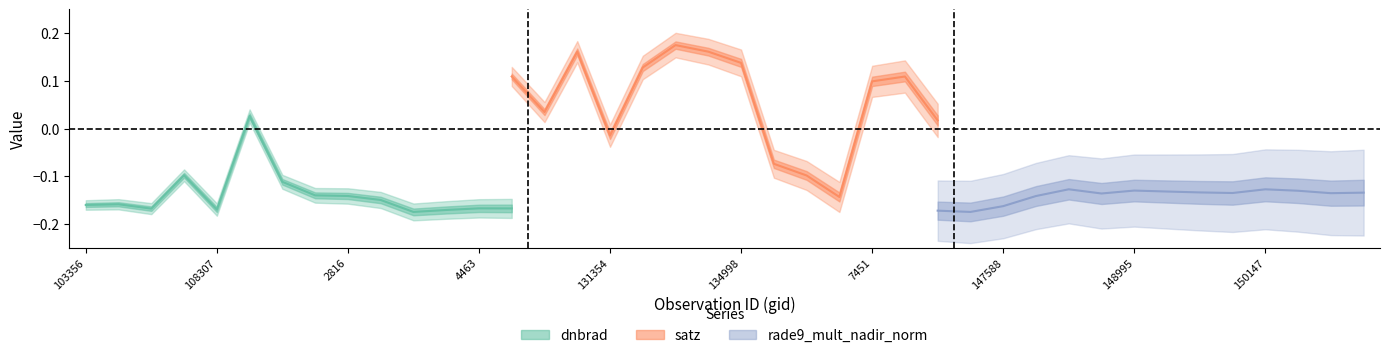

What is the sum of all dnbrad values?

-2.0